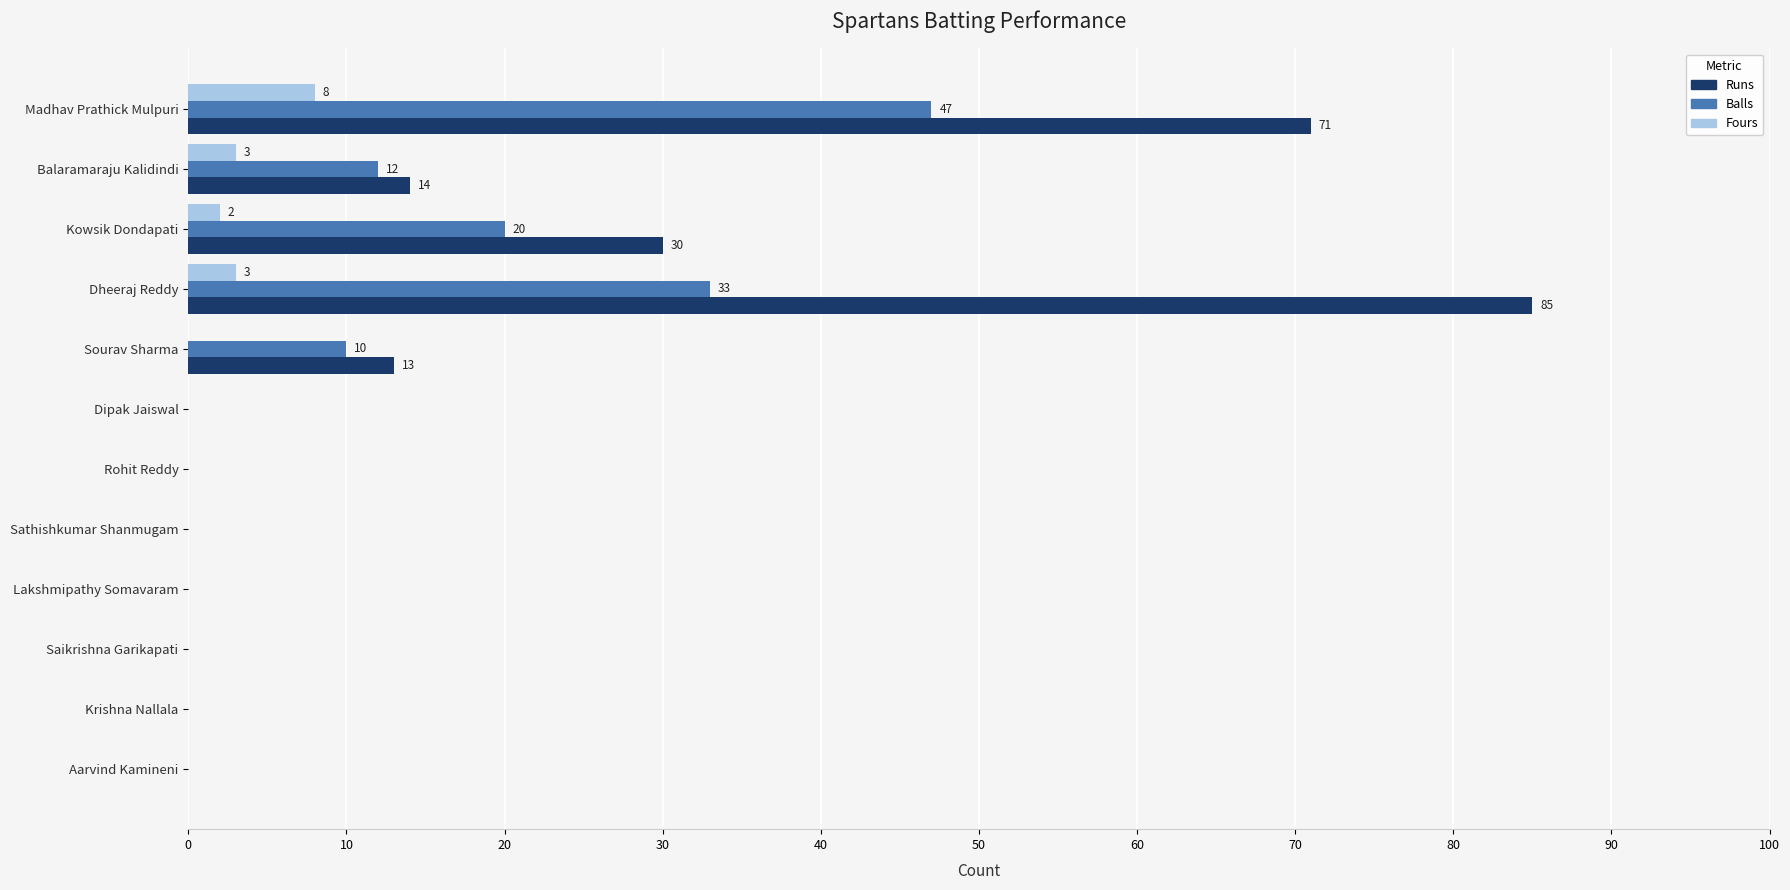

What is the approximate value of Runs at Dheeraj Reddy?

85